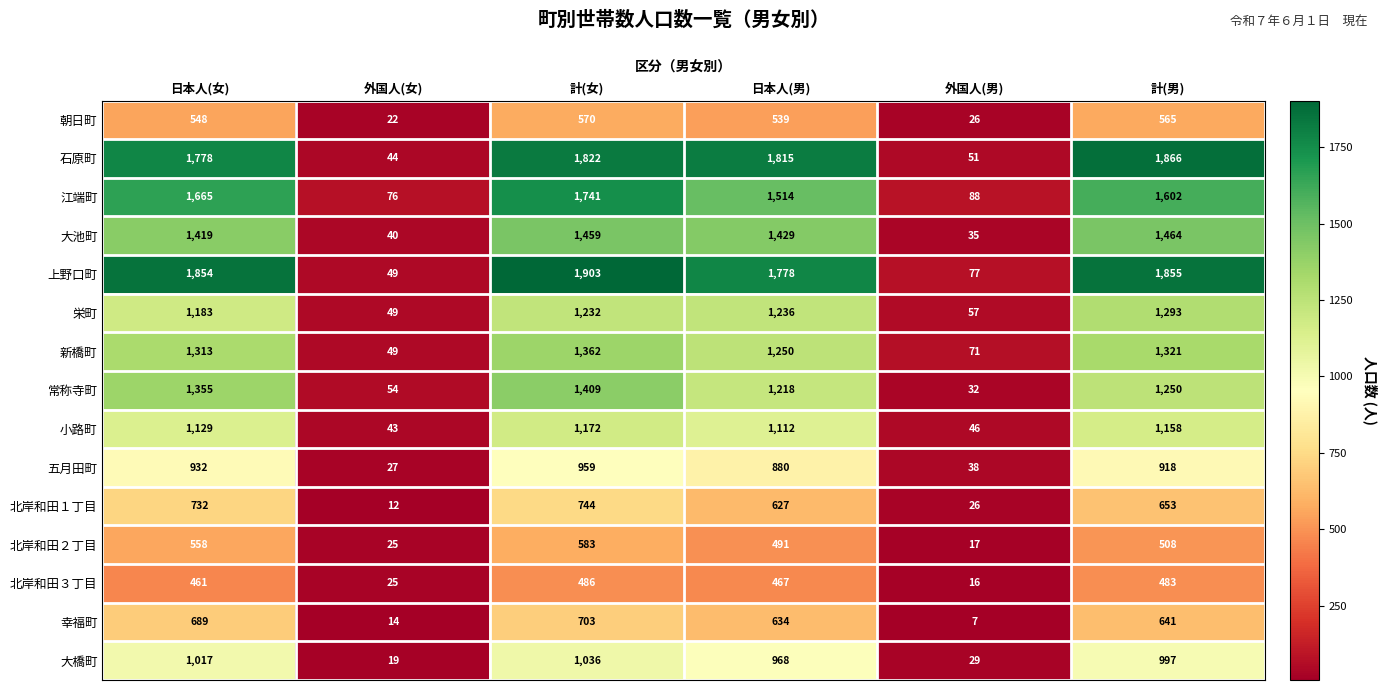

The value of 北岸和田２丁目 at 外国人(男) is 28. True or false?

False